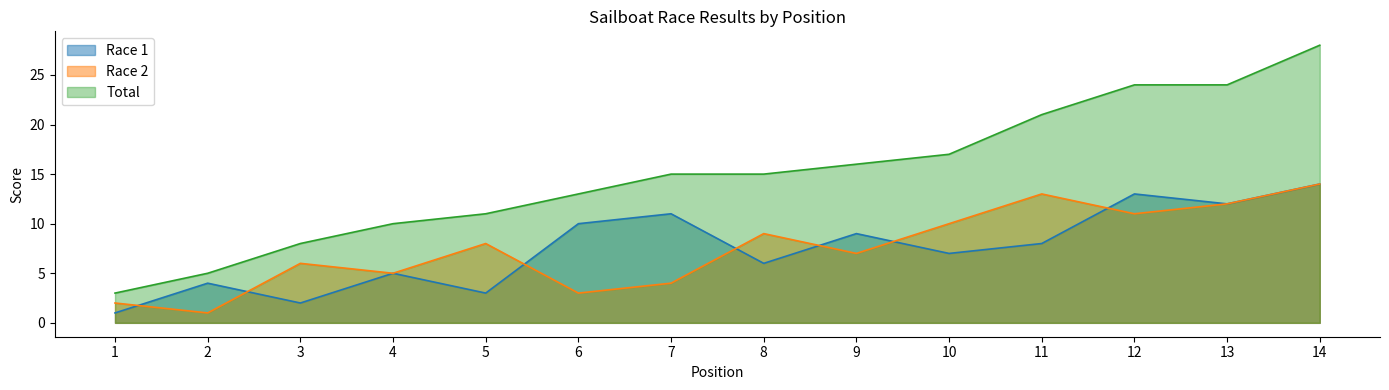

How many series are shown in this chart?

3